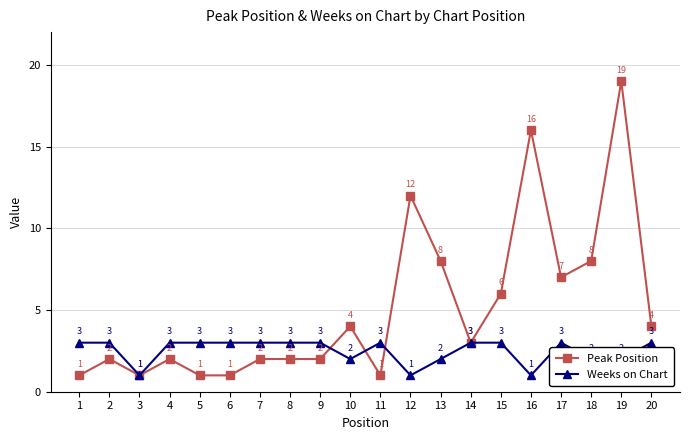

After their last crossing, which series has the higher values: Weeks on Chart or Peak Position?

Peak Position